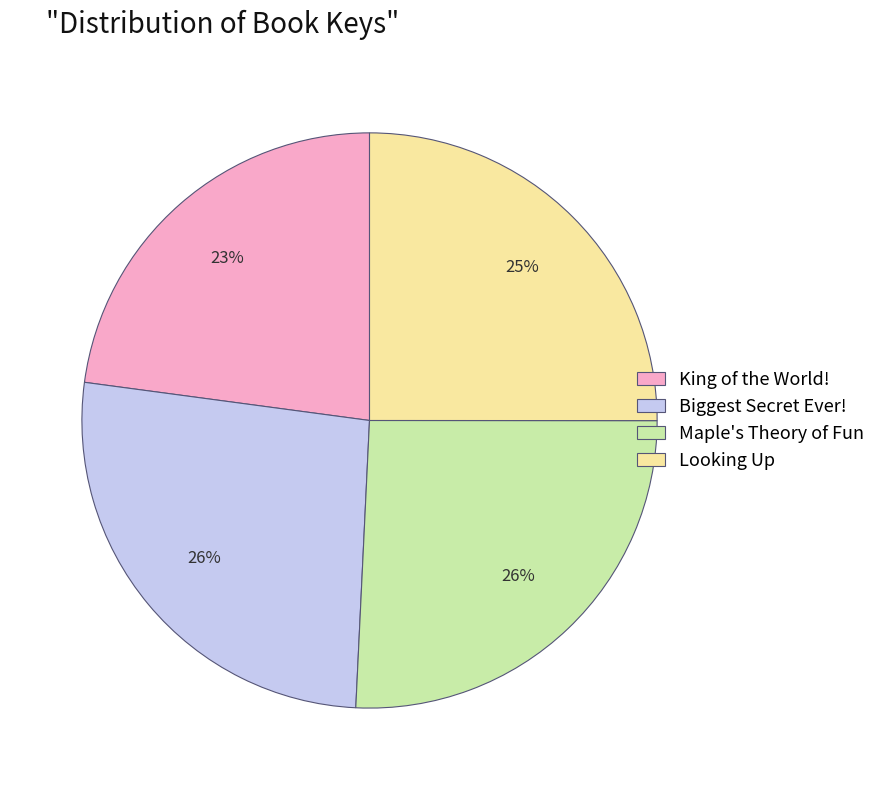

Combined, do Maple's Theory of Fun and King of the World! account for over 50%?

No